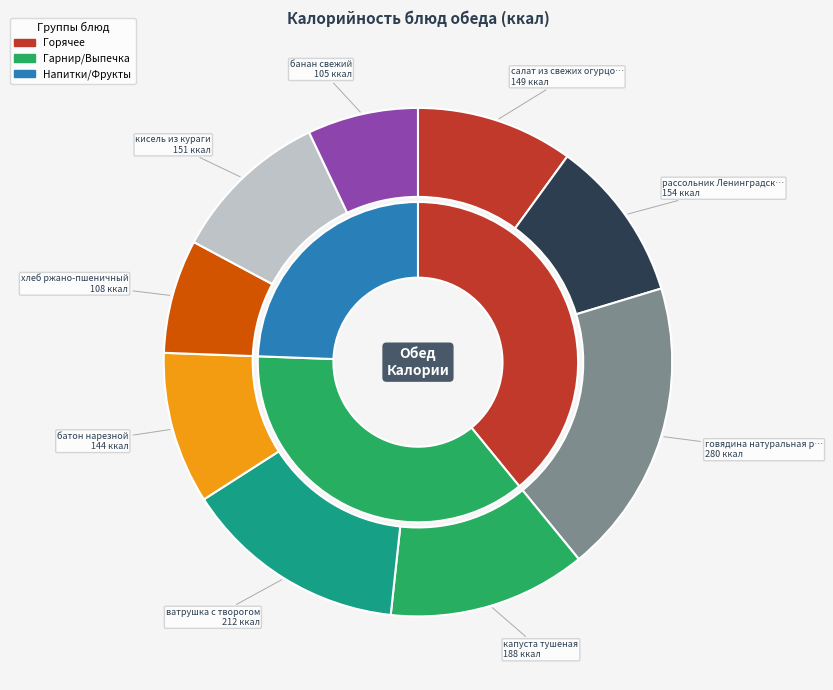

What percentage is NOT represented by капуста тушеная?

87.4%